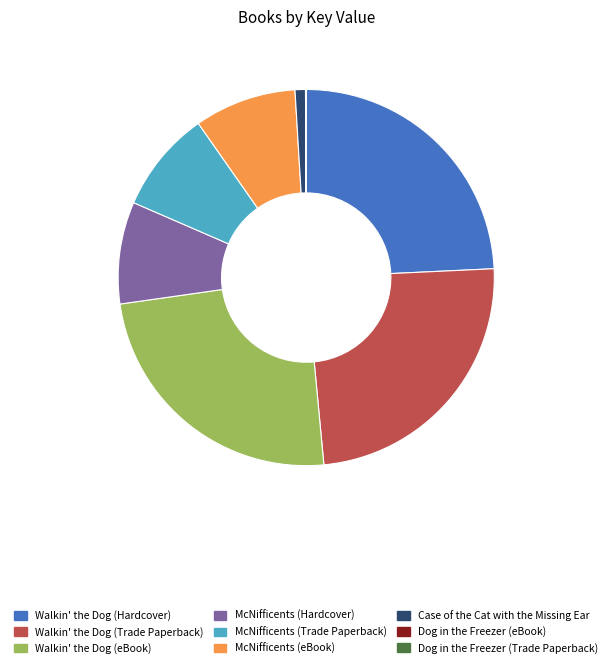

True or false: McNifficents (Hardcover) accounts for 9% of the total.

True